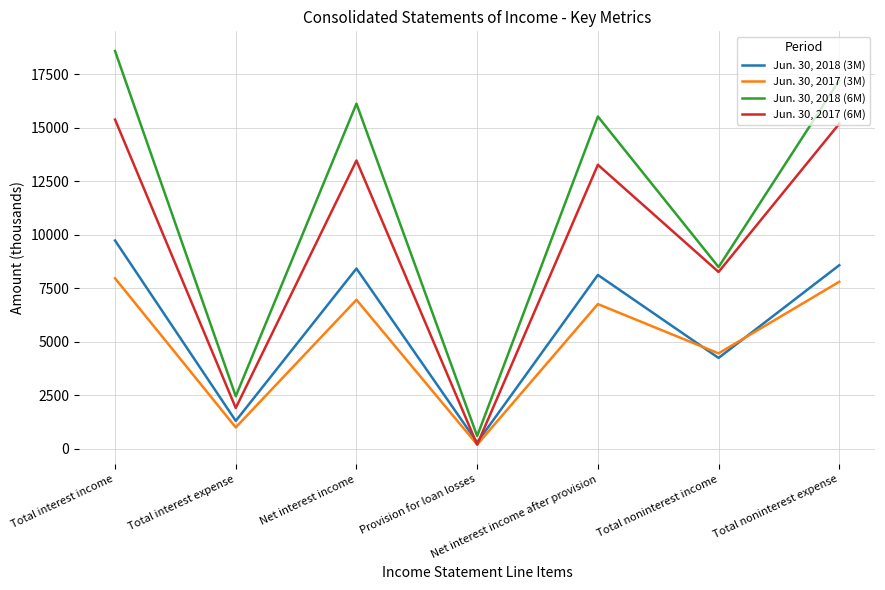

Where is the first local maximum for Jun. 30, 2017 (3M)?

Net interest income